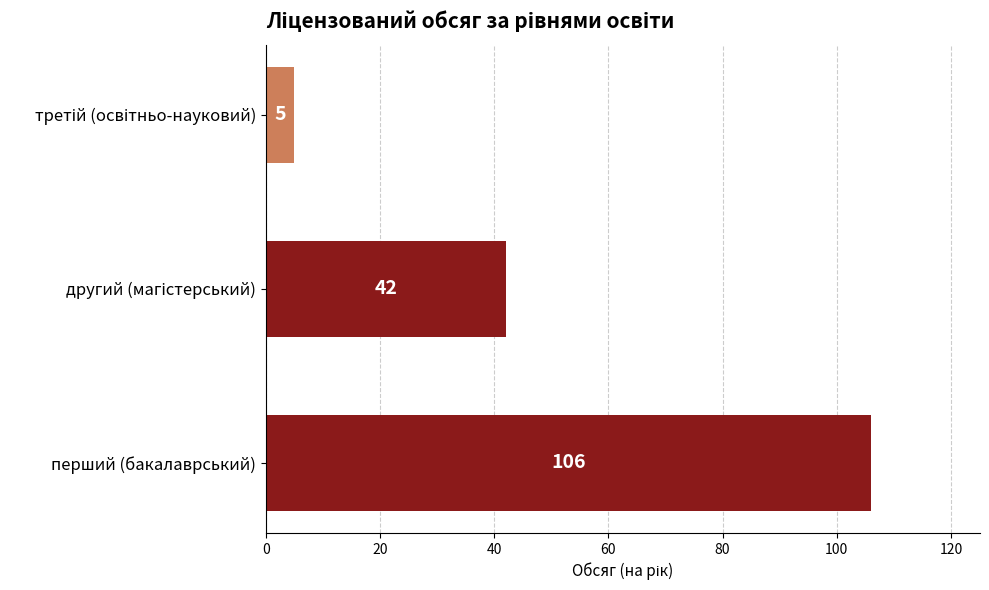

The value at перший (бакалаврський) is 28. True or false?

False